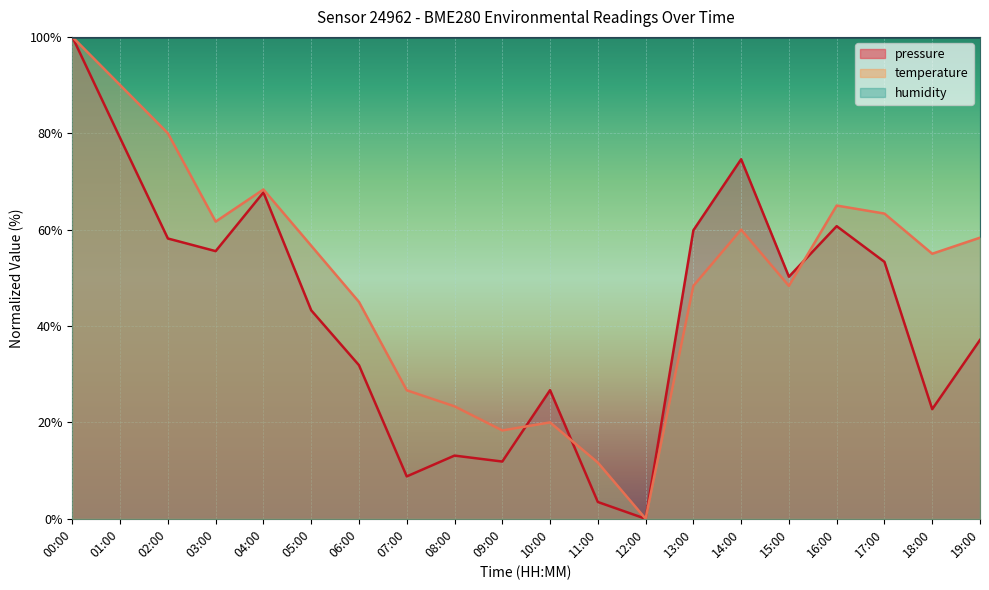

Where do pressure and temperature first cross each other?

09:00 and 10:00